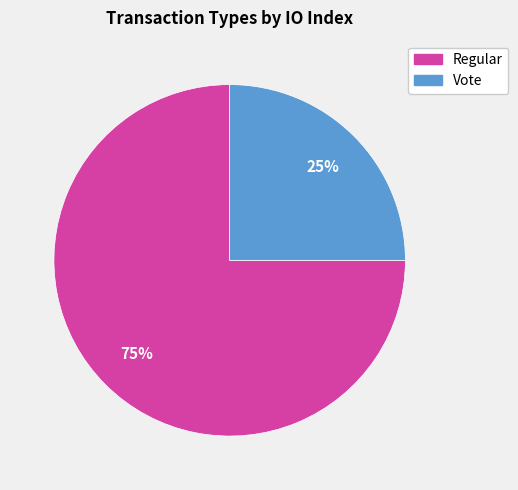

To the nearest percent, what portion does Regular represent?

75%